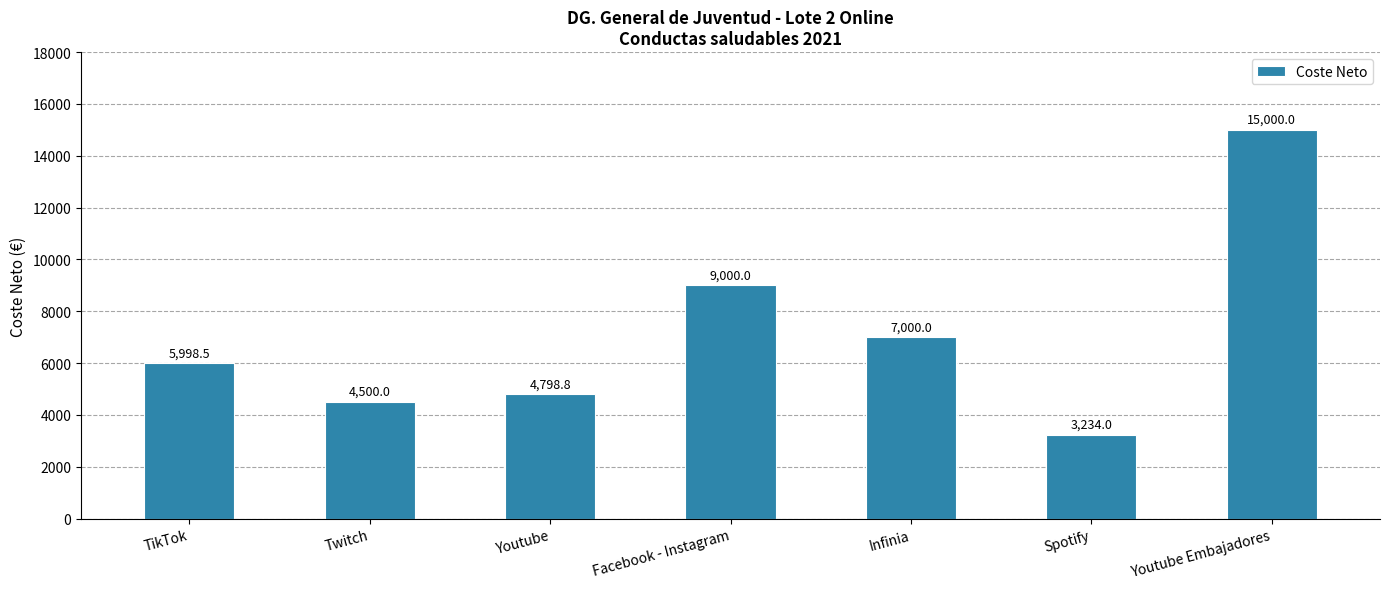

List the labels in order of value, smallest first.

Spotify, Twitch, Youtube, TikTok, Infinia, Facebook - Instagram, Youtube Embajadores